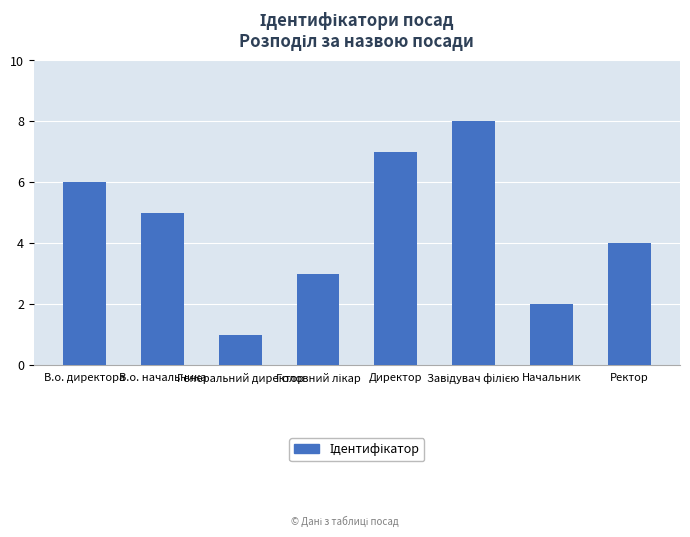

How many series are shown in this chart?

1